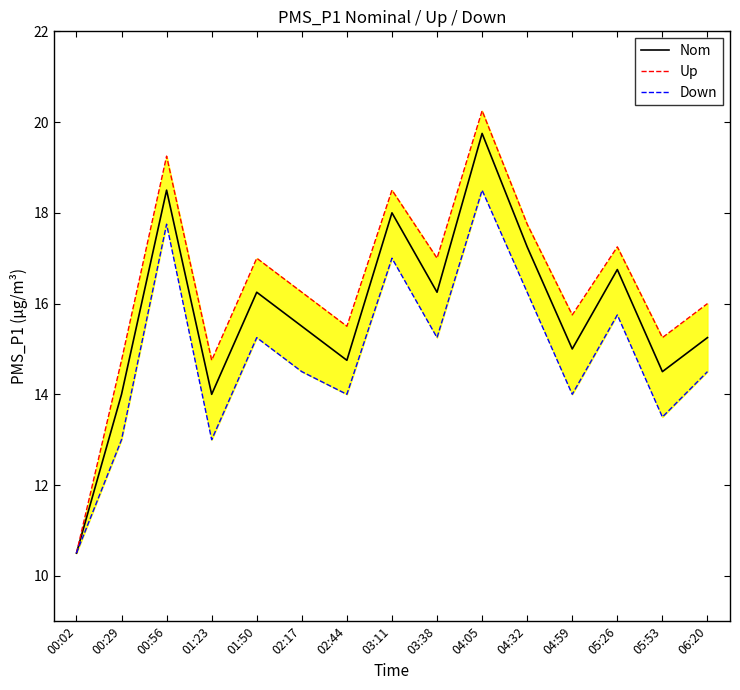

True or false: Nom and Up cross at least once.

False